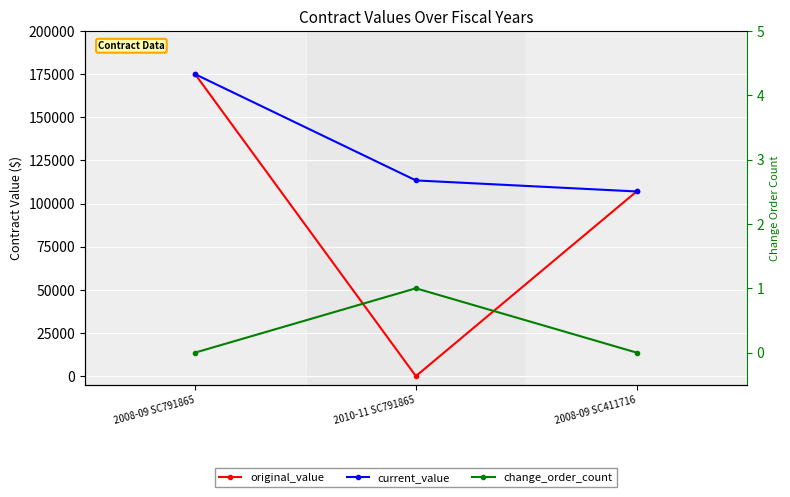

The value of original_value at 2008-09 SC791865 is 175000.0. True or false?

True